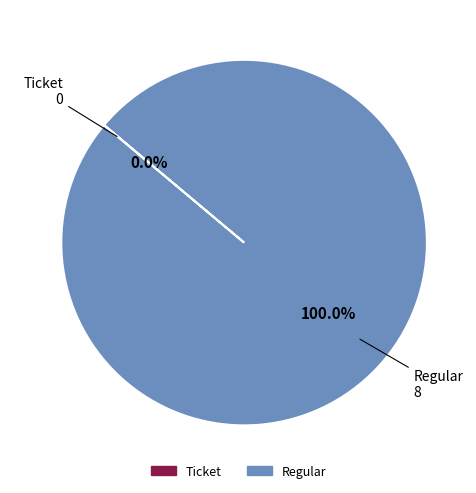

What percentage do Regular and Ticket together represent?

100.0%